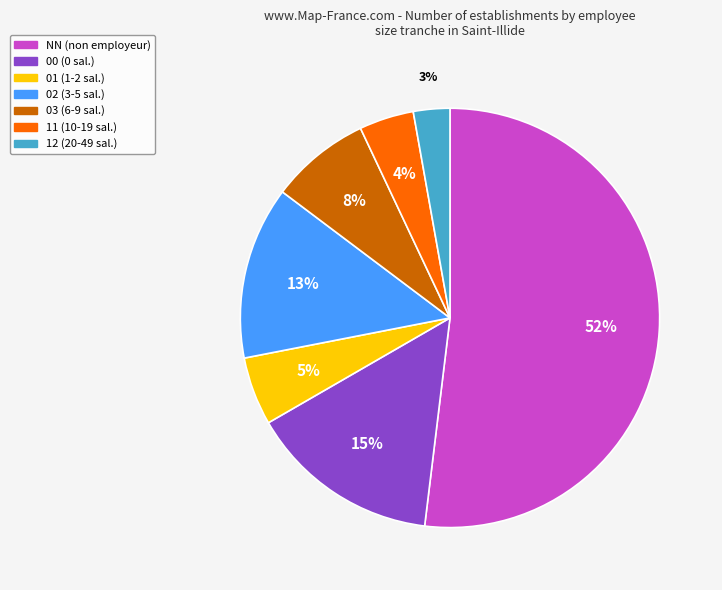

To the nearest percent, what is the average slice percentage?

14%